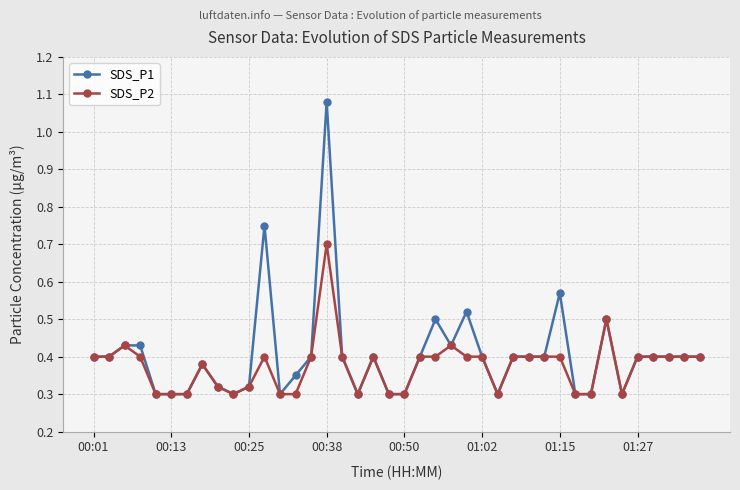

True or false: SDS_P2 has more than 2 interior local peaks.

True